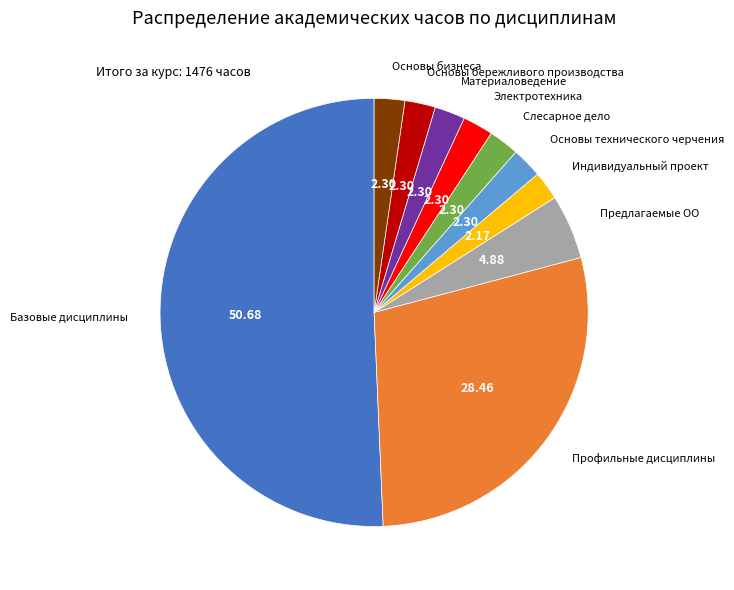

To the nearest percent, what is the difference between the largest and smallest slice percentages?

49%